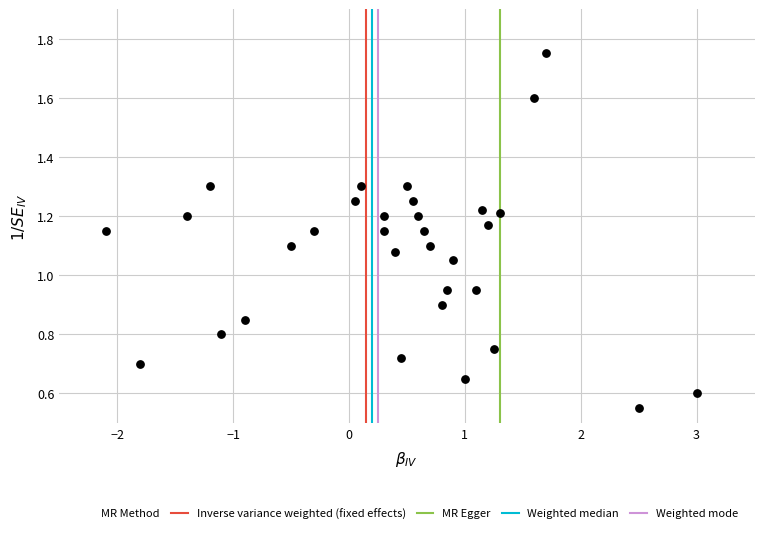

What is the range of X values (max minus min)?

5.1